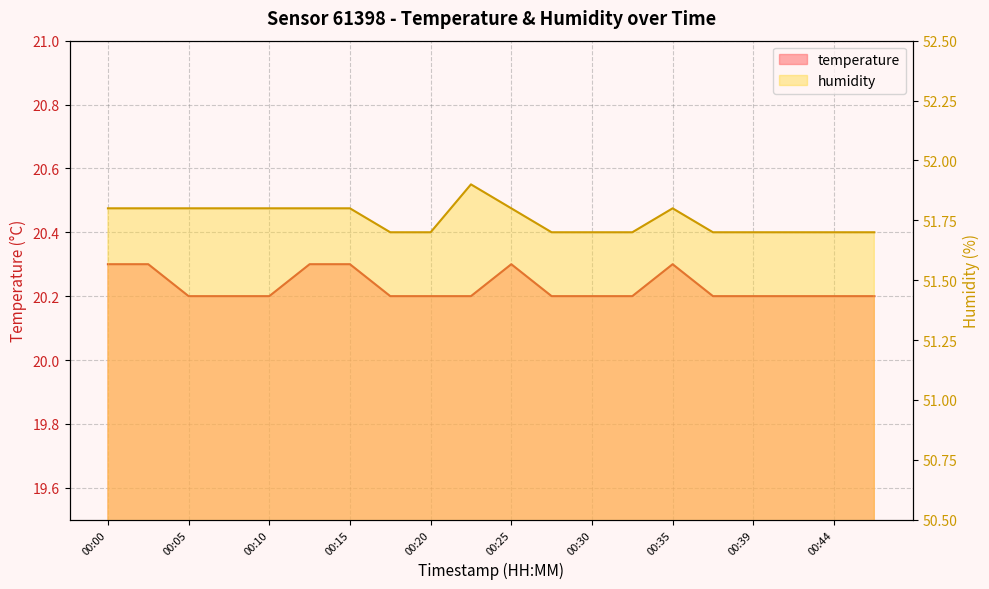

What is the average value of the temperature series?

20.2